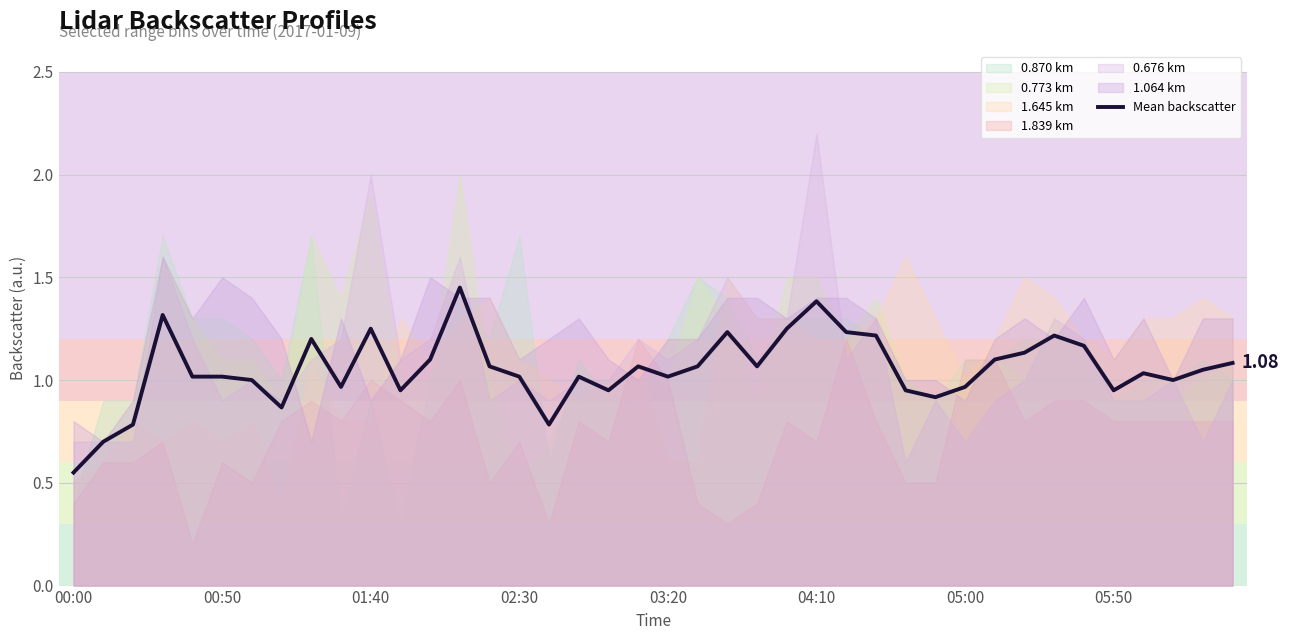

Approximately how many times larger is the value at 11 compared to 8?

0.8